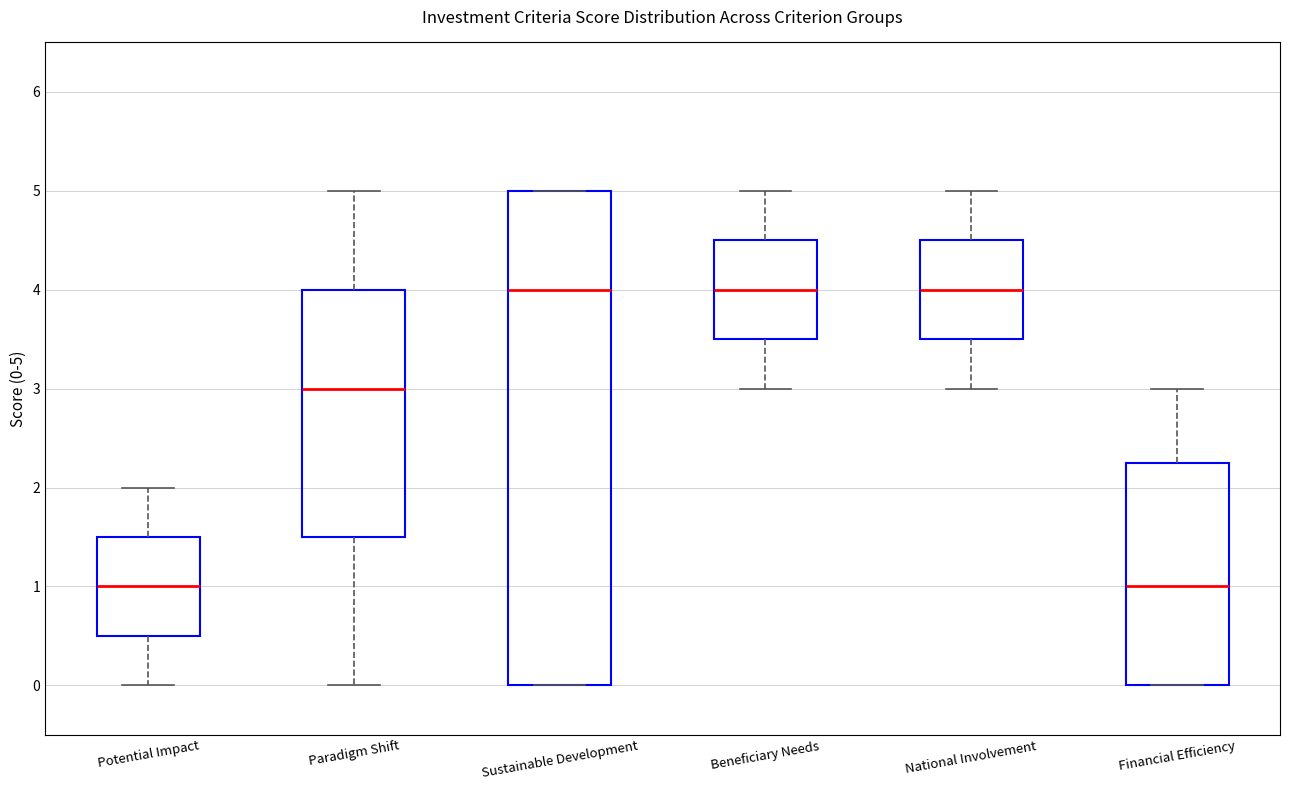

Comparing the boxes themselves (not the whiskers), which one is the tallest?

Sustainable Development